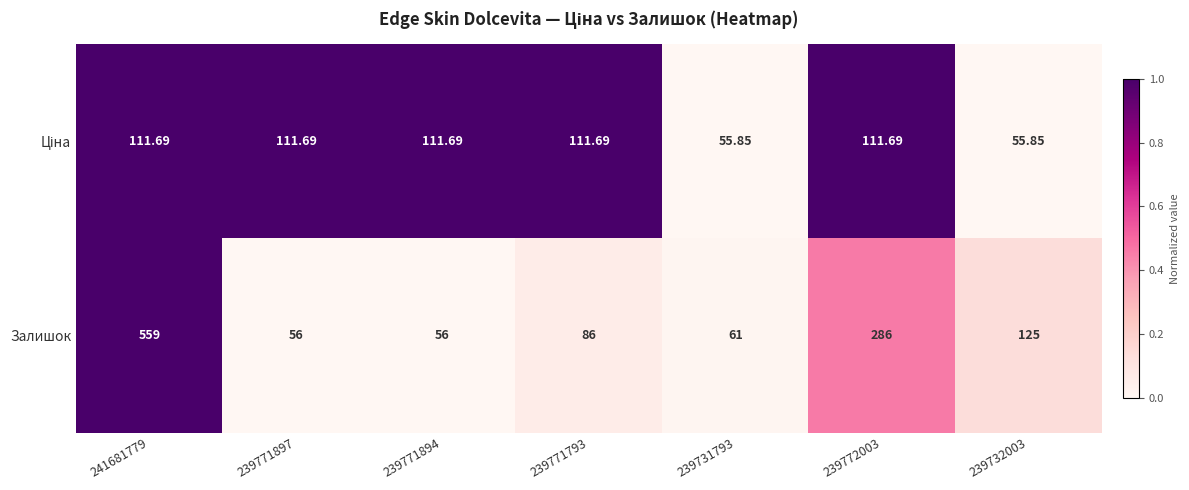

How many categories are shown in the chart?

7